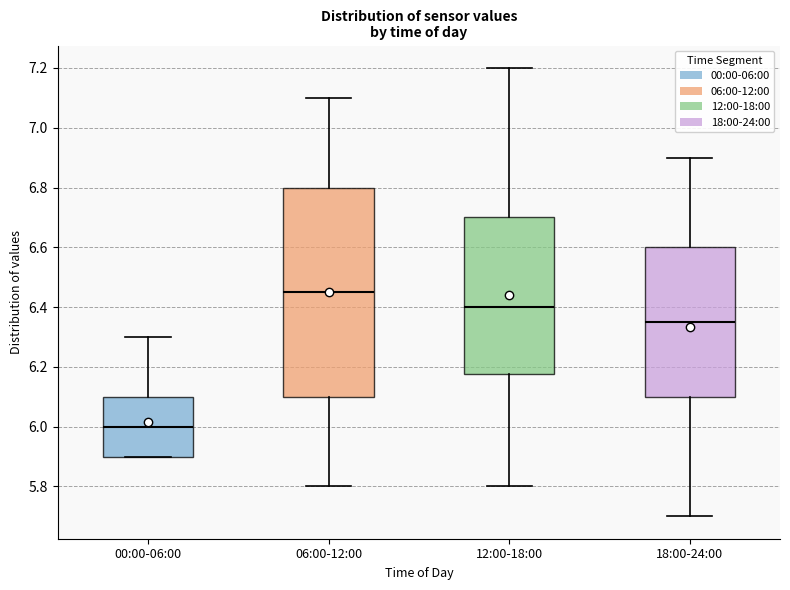

Reading left to right, read every box against the y-axis: the position of its median line, the range the box covers, and the ends of its whiskers. The values are not printed on the chart, so give them approximately, as read against the axis.

00:00-06:00: median 6.00, box 5.90 to 6.10, whiskers 5.90 to 6.30
06:00-12:00: median 6.46, box 6.10 to 6.80, whiskers 5.80 to 7.10
12:00-18:00: median 6.40, box 6.18 to 6.70, whiskers 5.80 to 7.20
18:00-24:00: median 6.36, box 6.10 to 6.60, whiskers 5.70 to 6.90